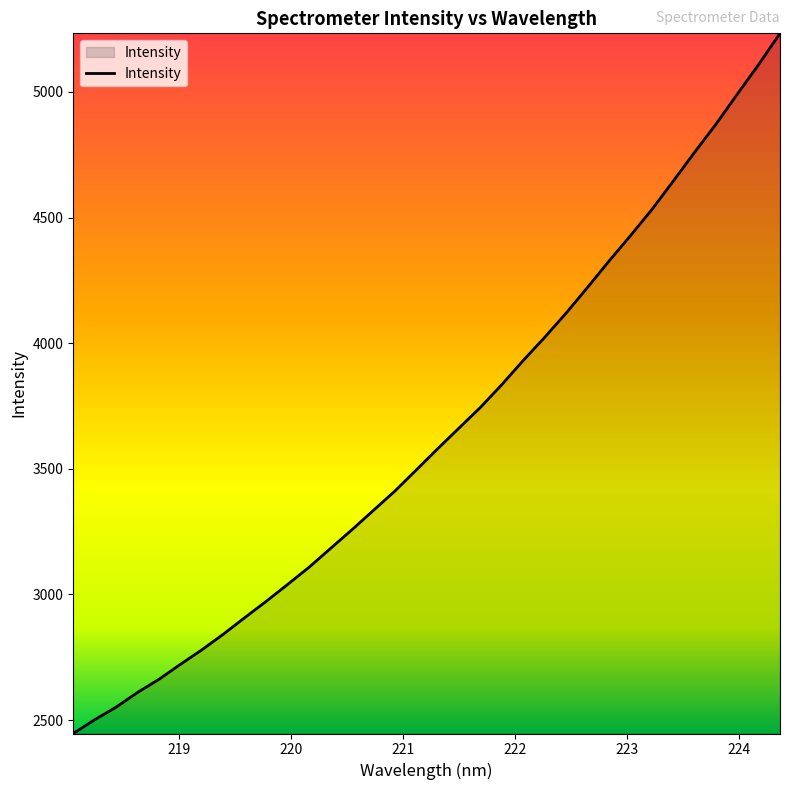

Does the chart display data point markers on the line(s)?

No